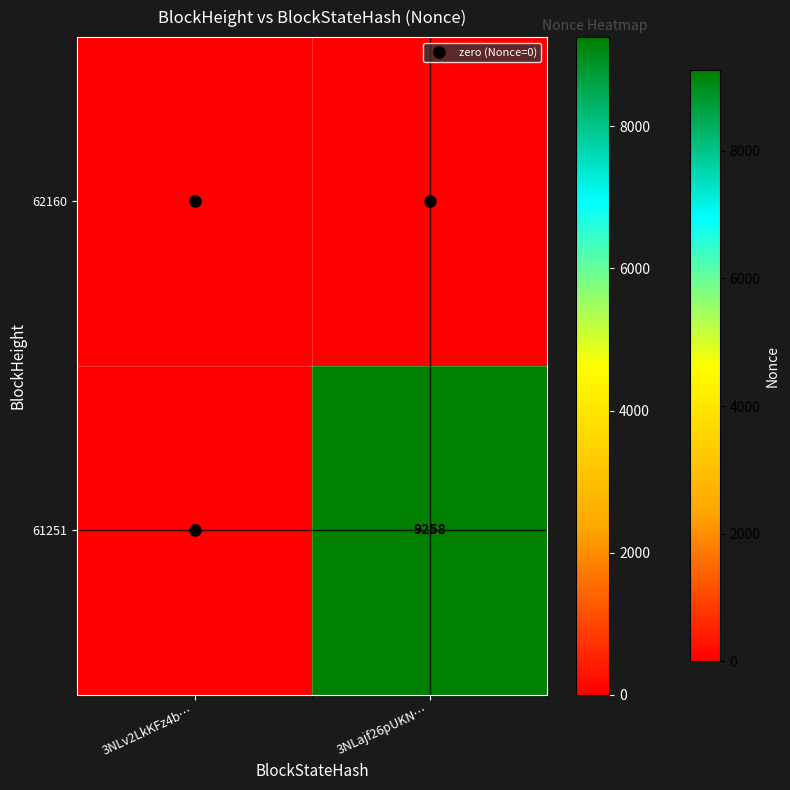

True or false: 61251 has a value of 9258 at 3NLajf26pUKN….

True